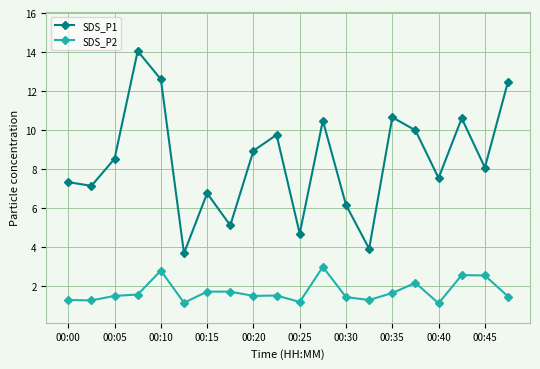

True or false: SDS_P2 and SDS_P1 intersect in this chart.

False